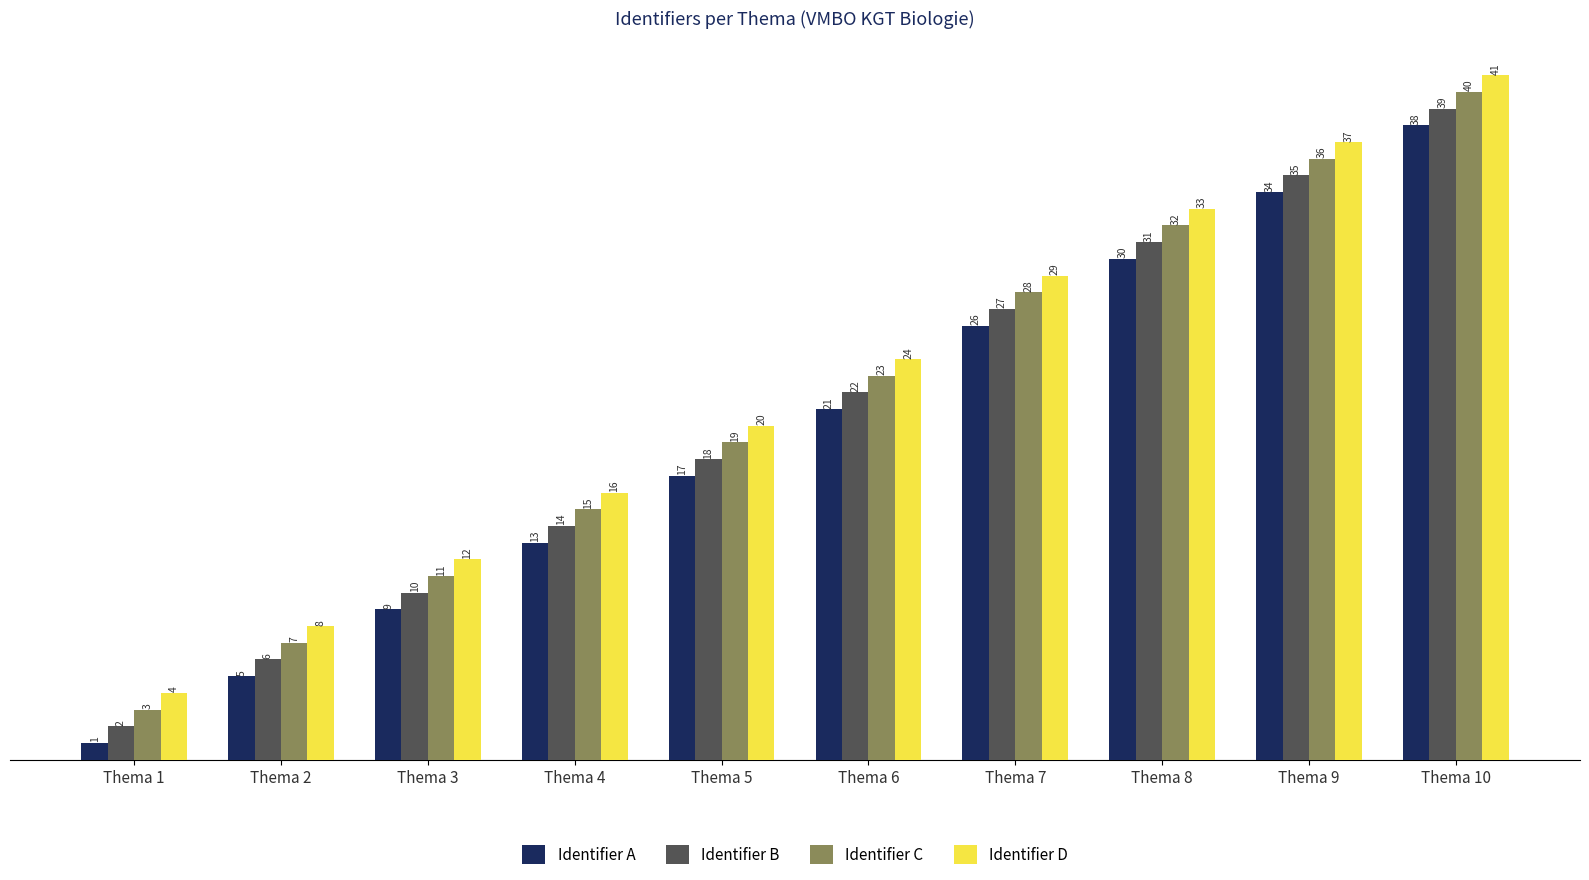

True or false: Identifier B has a value of 14 at Thema 4.

True